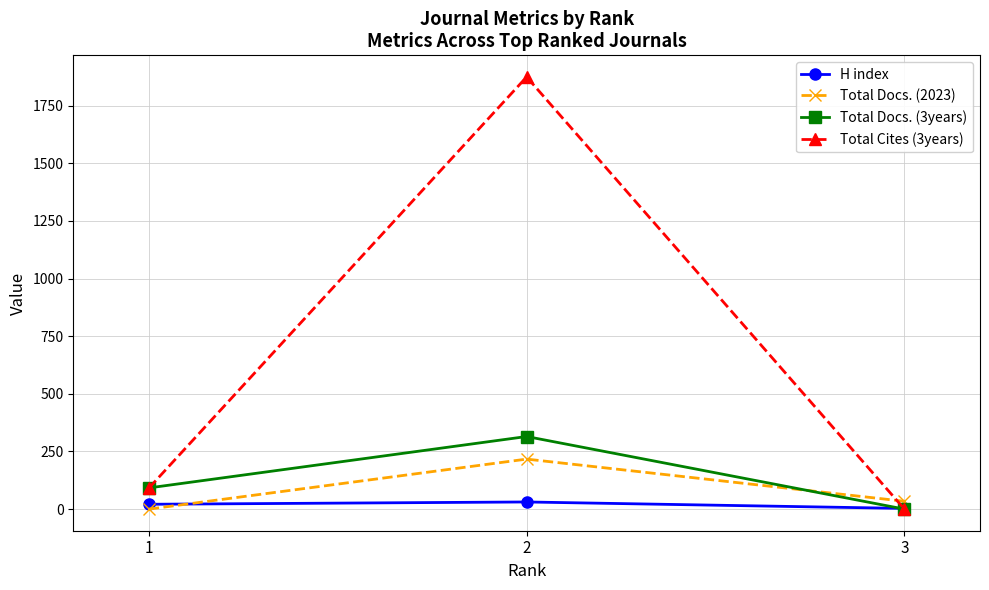

At how many categories does at least one series exceed 46?

2